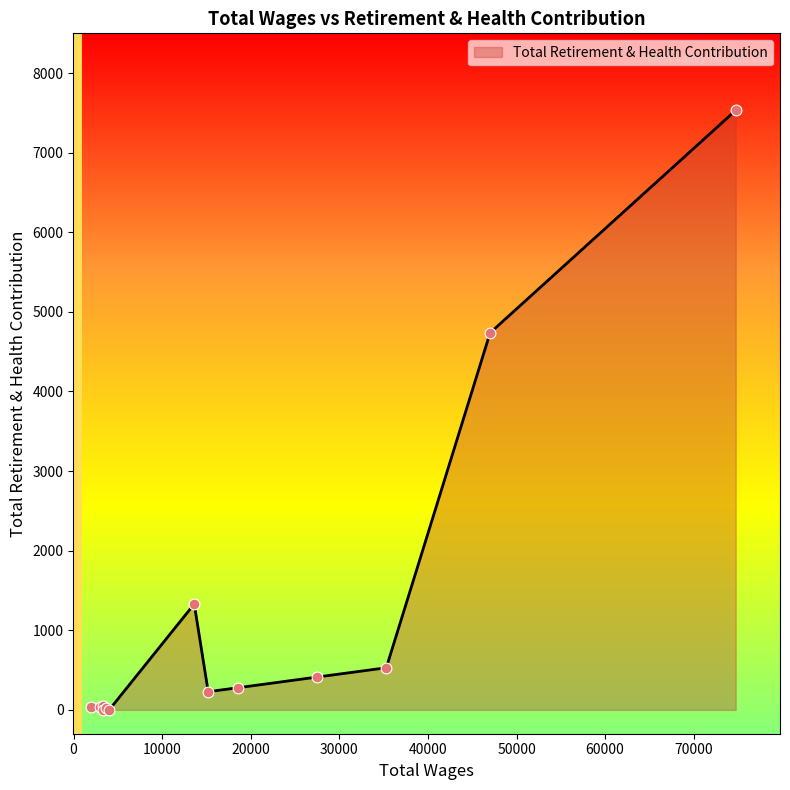

What is the maximum value shown in the chart?

7532